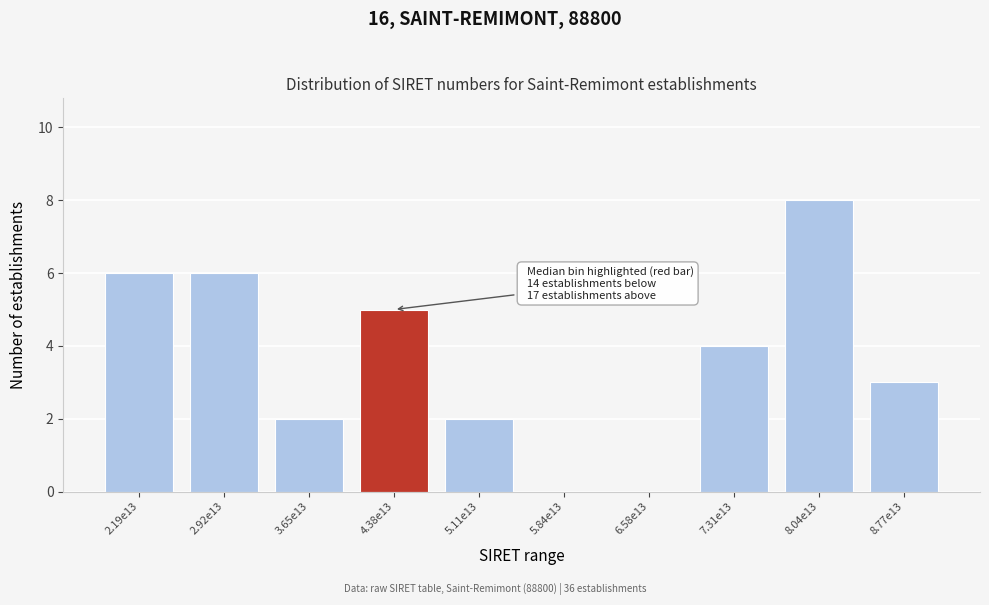

Reading left to right, list all the values displayed in this chart.

2.19e13=6	2.92e13=6	3.65e13=2	4.38e13=5	5.11e13=2	5.84e13=0	6.58e13=0	7.31e13=4	8.04e13=8	8.77e13=3